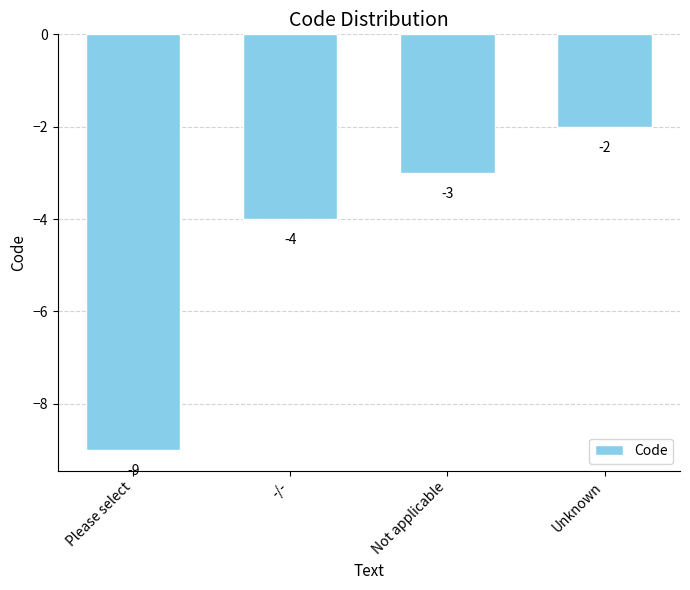

How many bars are there in total?

4